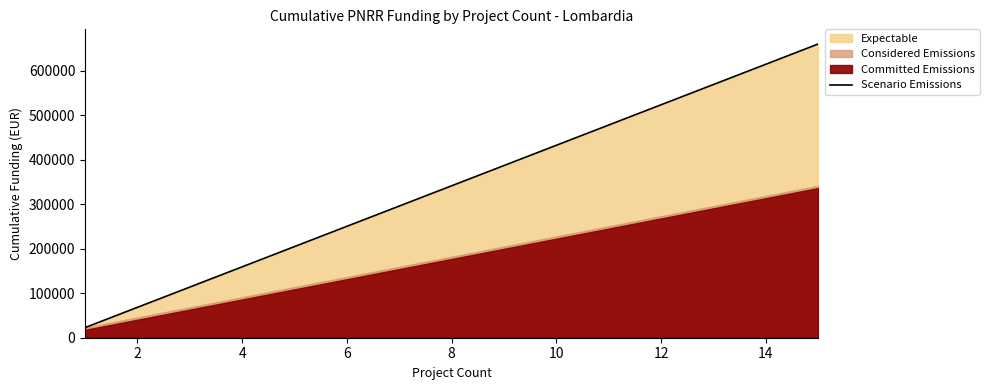

What is the minimum value for Scenario Emissions?

22750